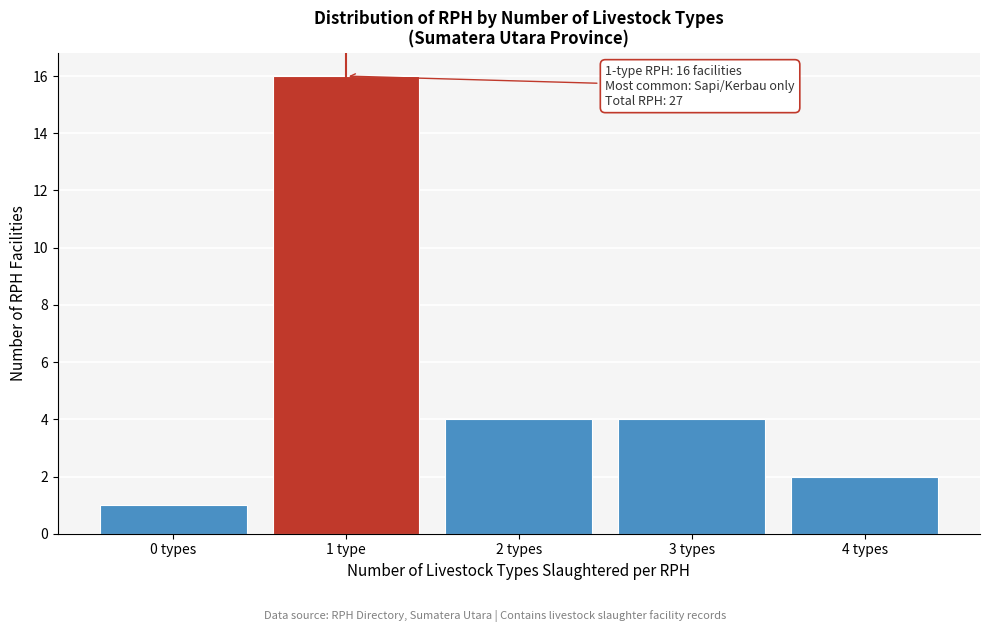

Reading right to left, extract all data points from this chart.

2	4	4	16	1